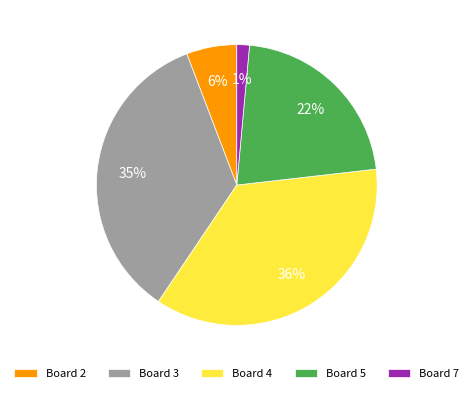

The Board 2 slice represents 6% of the pie. True or false?

True